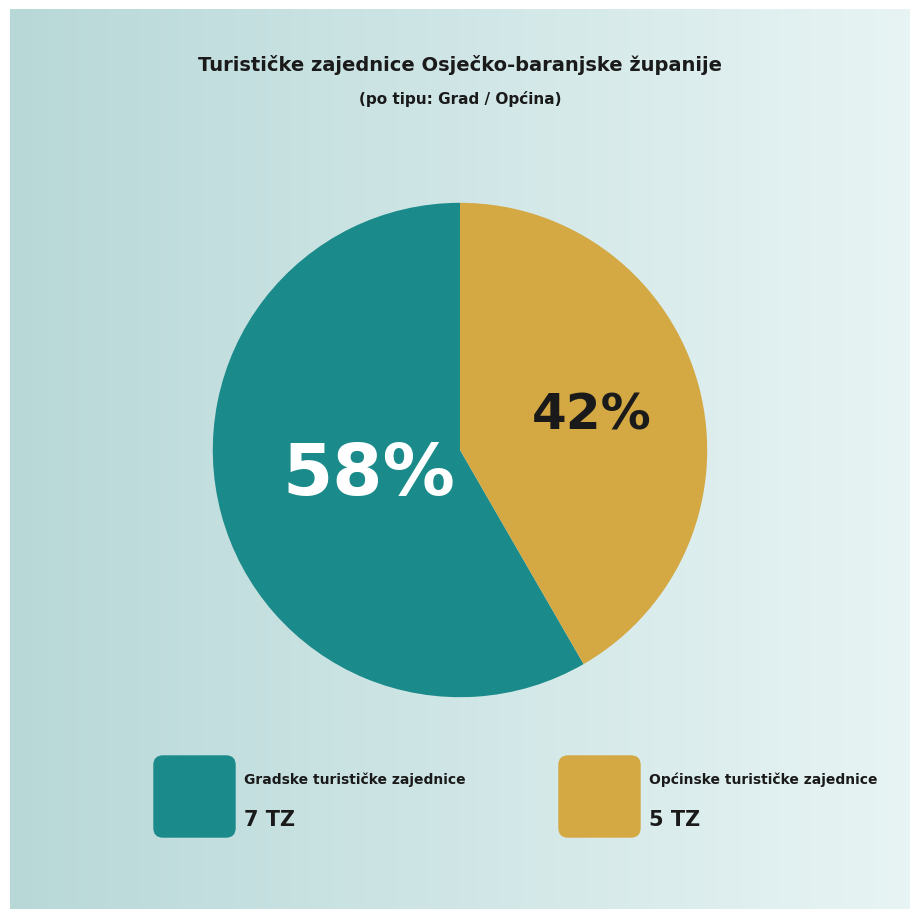

What is the total percentage of values and 1?

100.0%